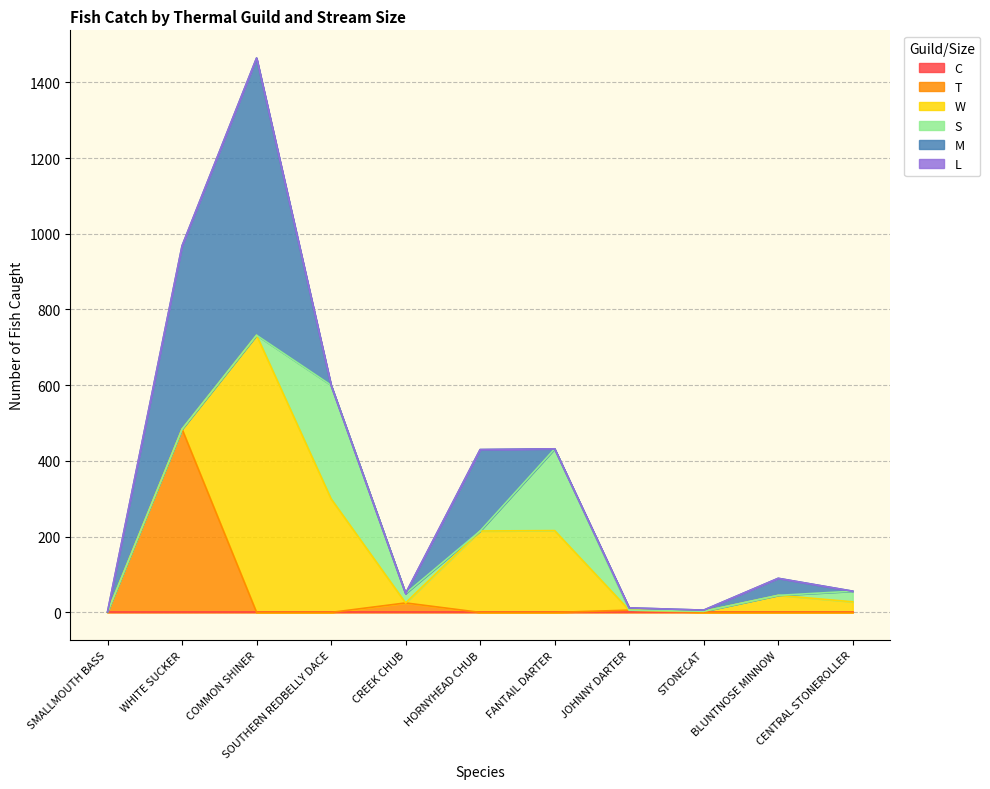

Which label corresponds to the smallest value in the chart?

SMALLMOUTH BASS